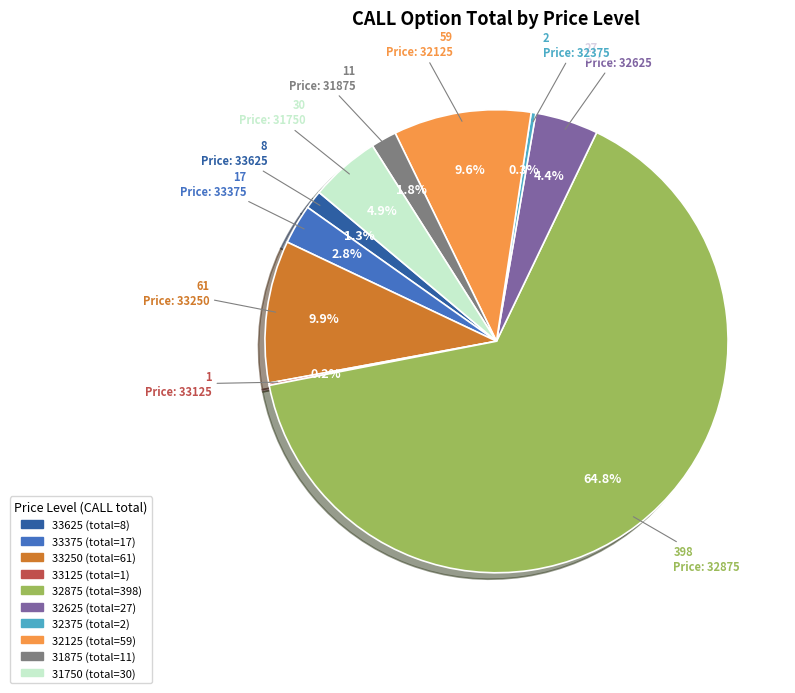

To the nearest percent, what is the difference between the 33625 and 31750 slice percentages?

4%